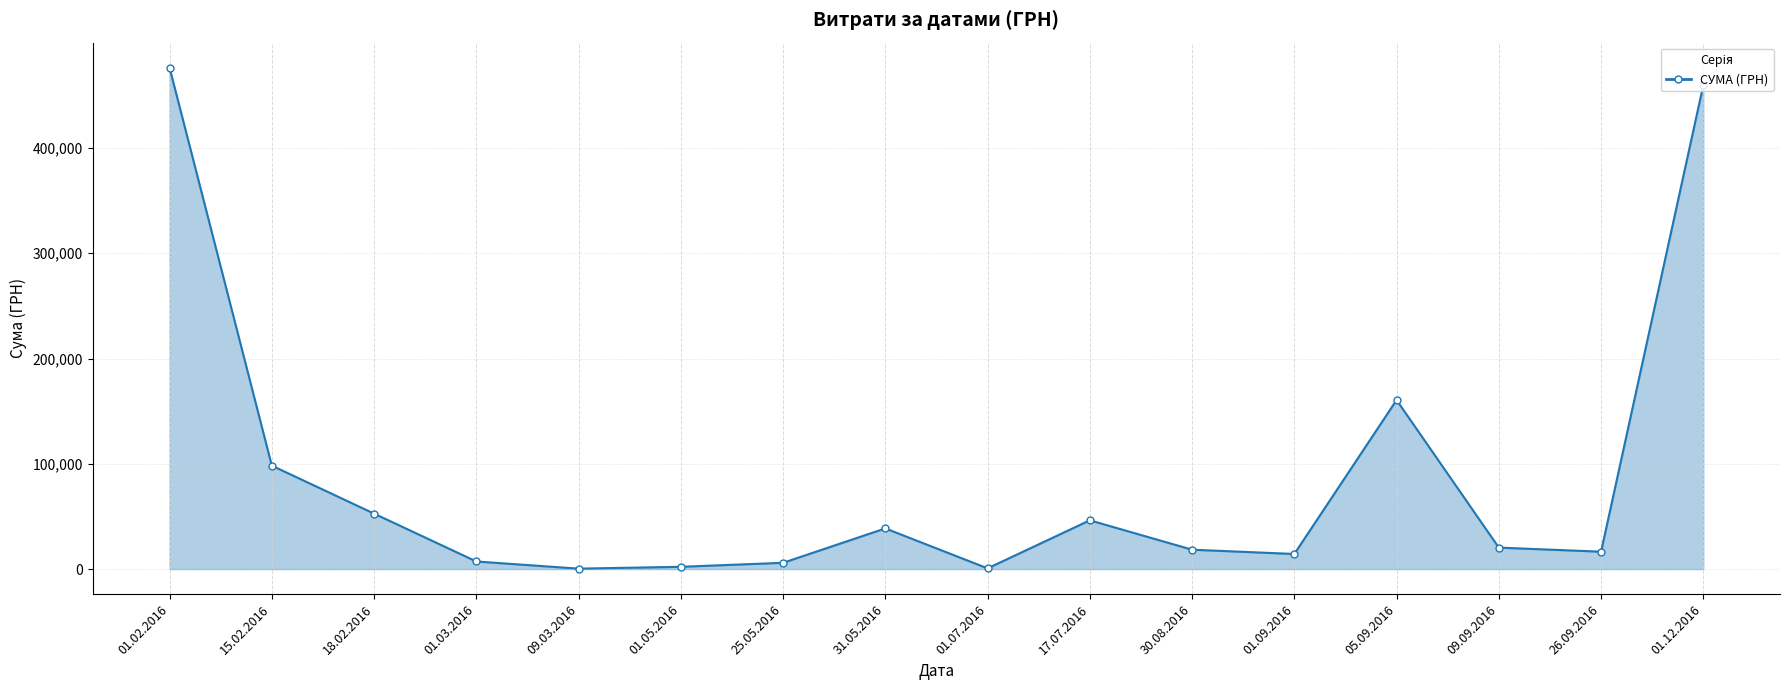

Count the number of categories in the chart.

16